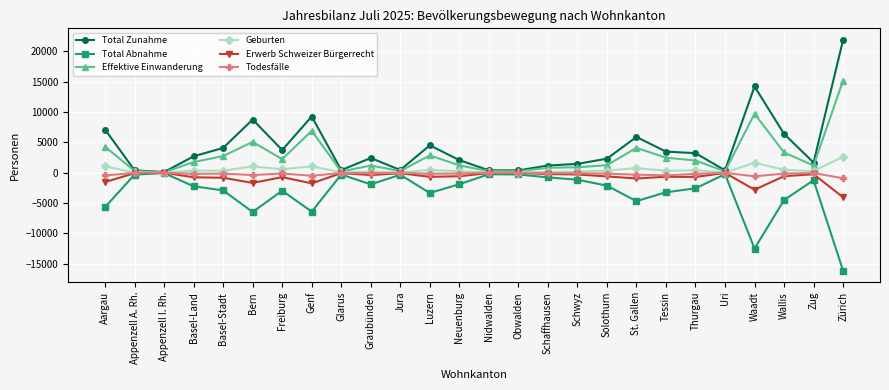

True or false: Todesfälle has more than 2 interior local peaks.

True